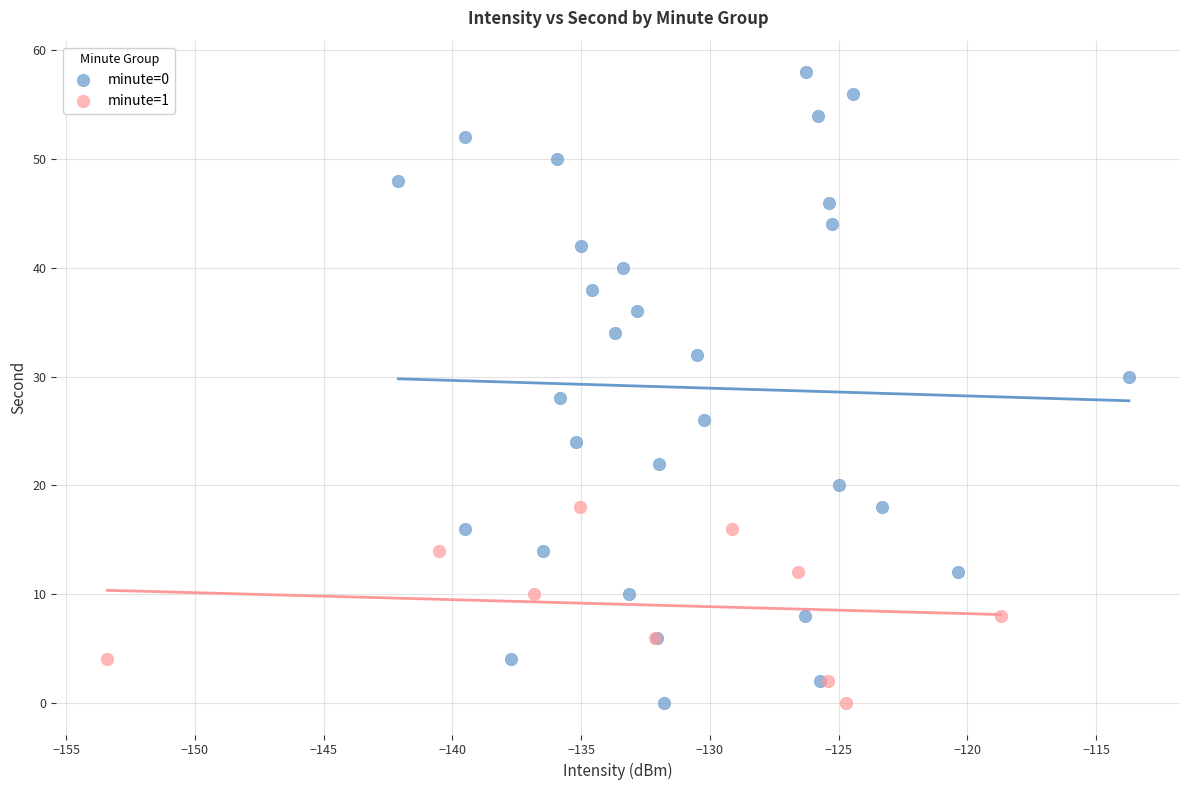

Which series has the widest spread of Y values?

minute=0